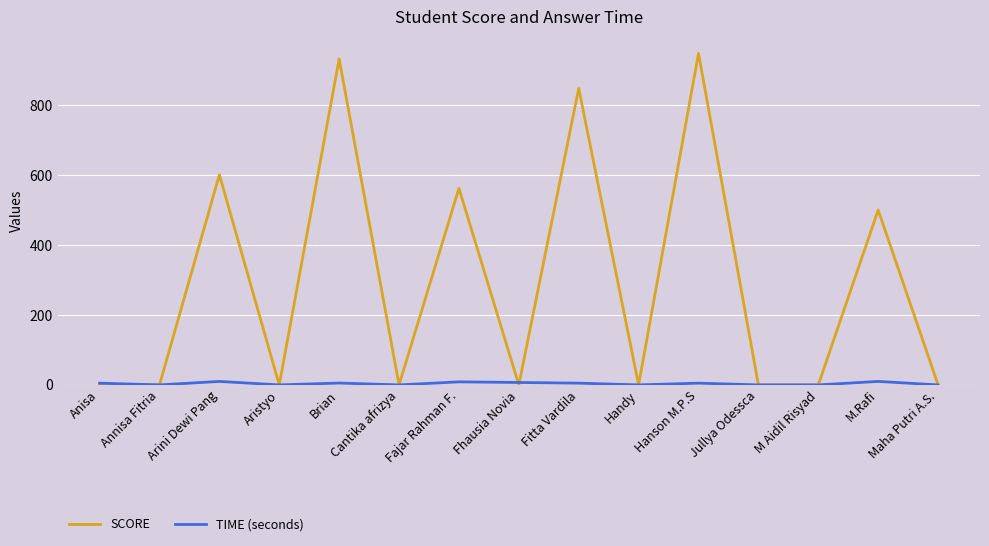

Rank the series by their average value, from highest to lowest.

SCORE, TIME (seconds)